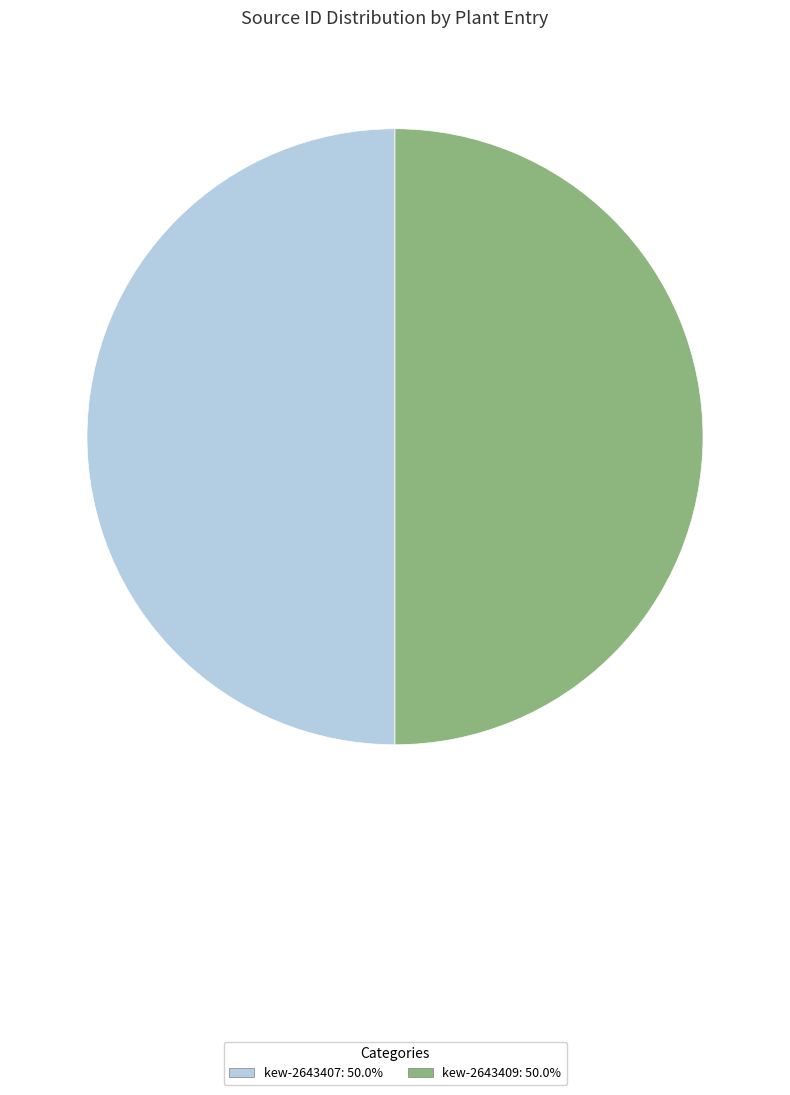

What is the ratio of the value at kew-2643407: 50.0% to the value at kew-2643409: 50.0%?

1.0